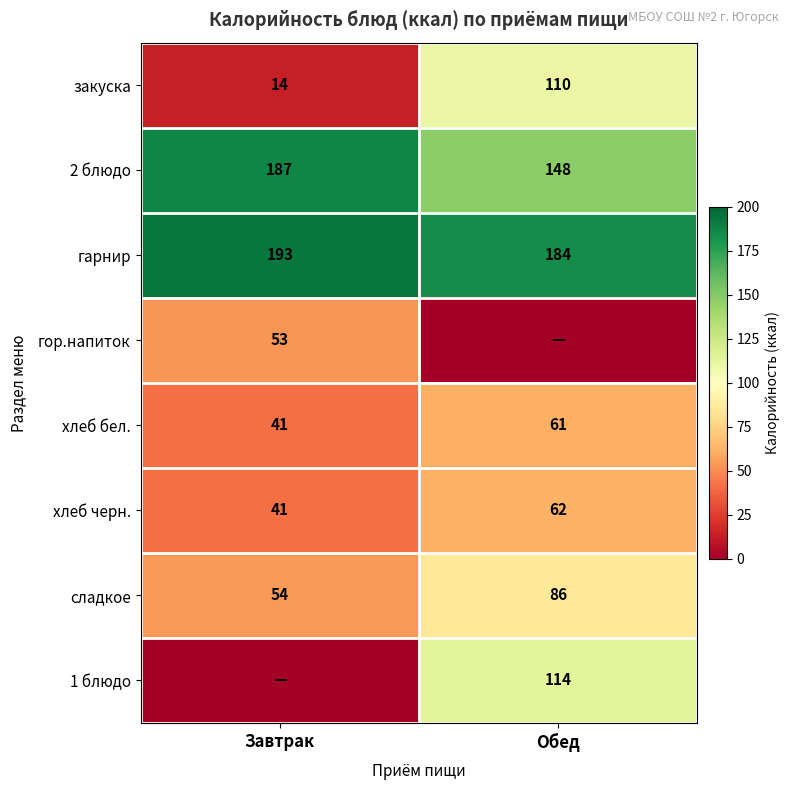

Count the 2 блюдо values in the range 148 to 187.

2